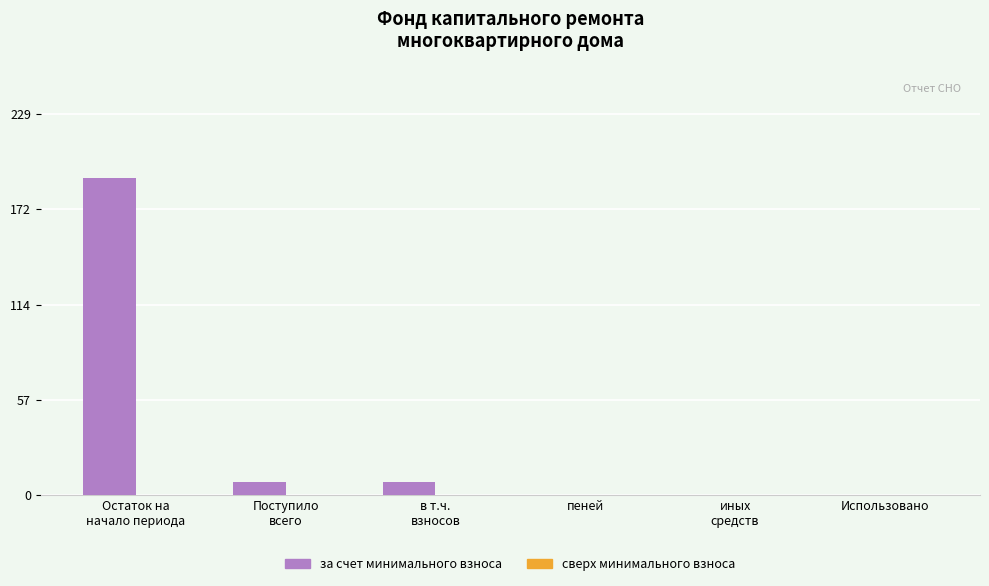

Count the number of values greater than 8.

3